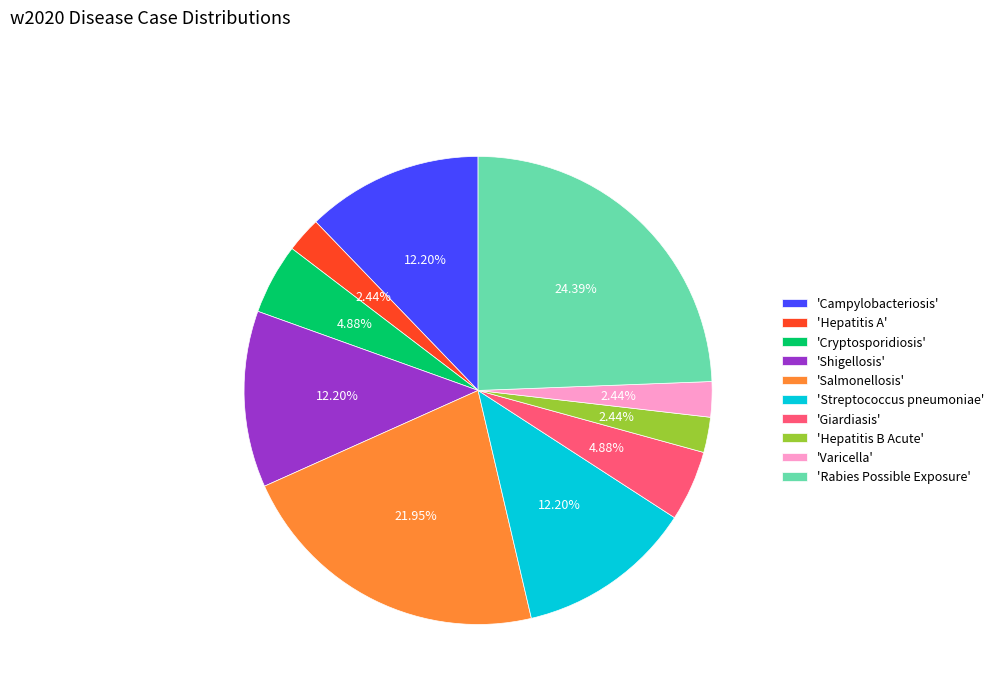

Is there any slice that represents more than half of the pie?

No